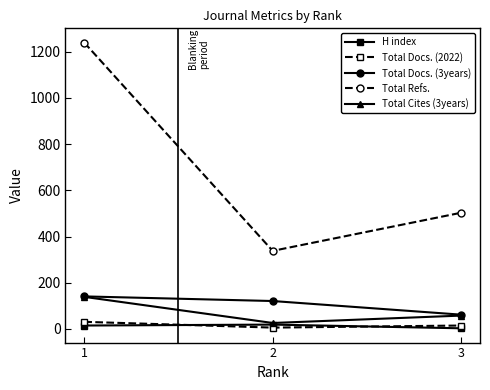

What is the total value across all series at 2?

510